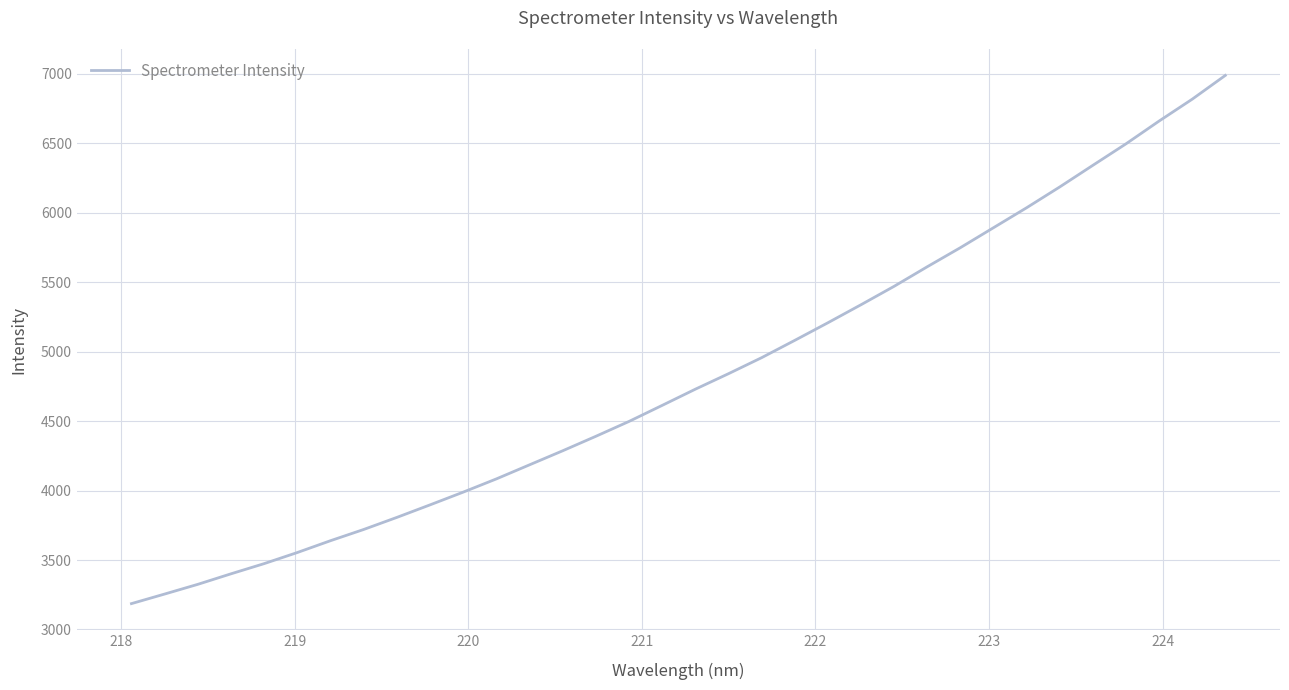

What is the maximum value shown in the chart?

6989.2